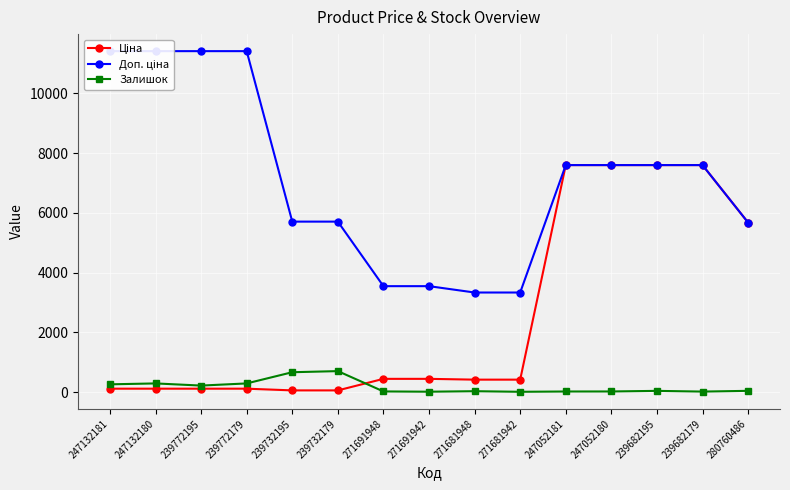

True or false: Ціна has a value of 84.0 at 239732179.

False